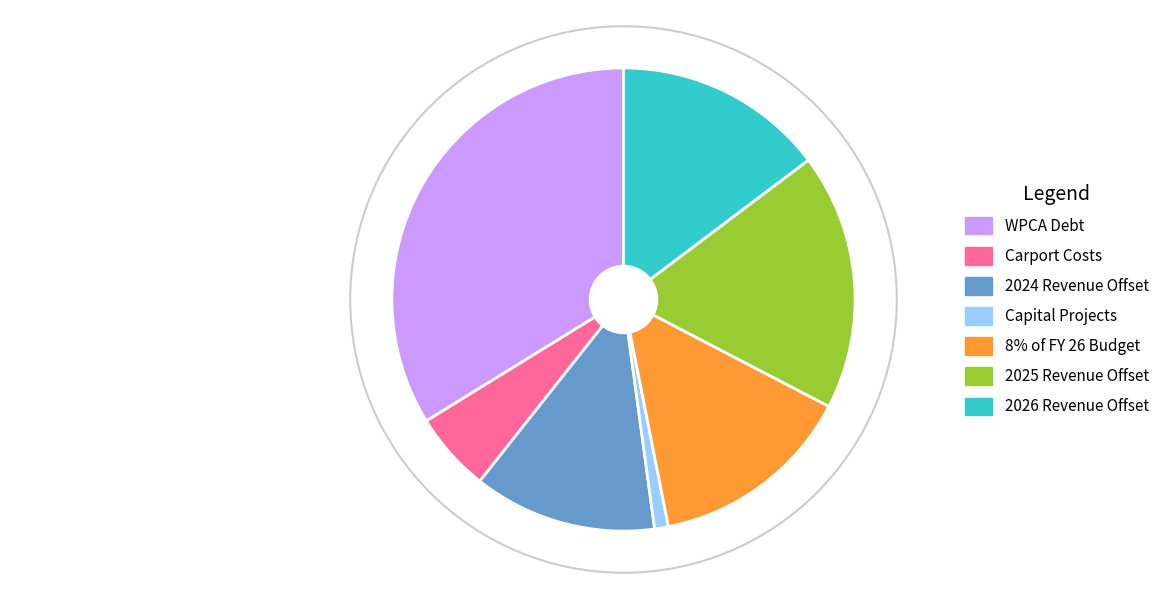

What is the ratio of the value at 2024 Revenue Offset to the value at Carport Costs?

2.3